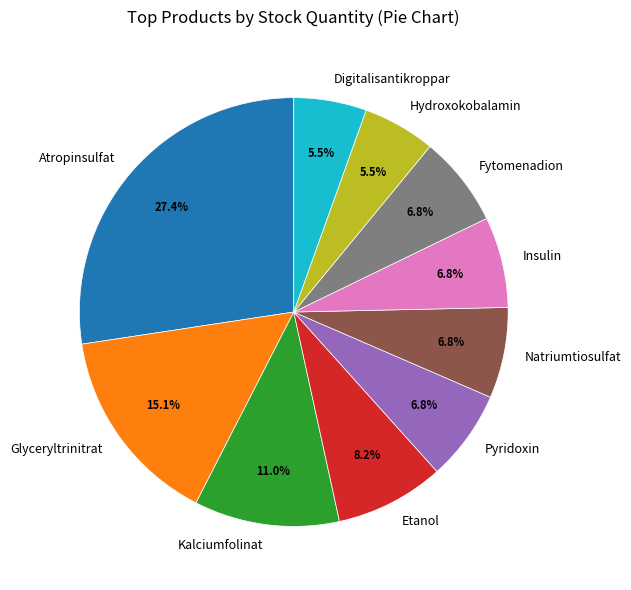

How many segments does this pie chart have?

10